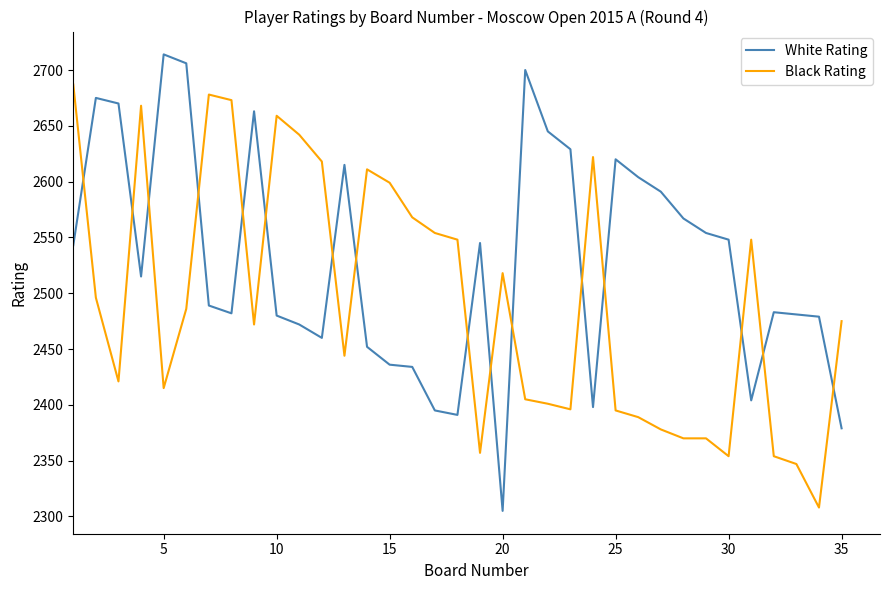

Which series has the largest range (max minus min)?

White Rating